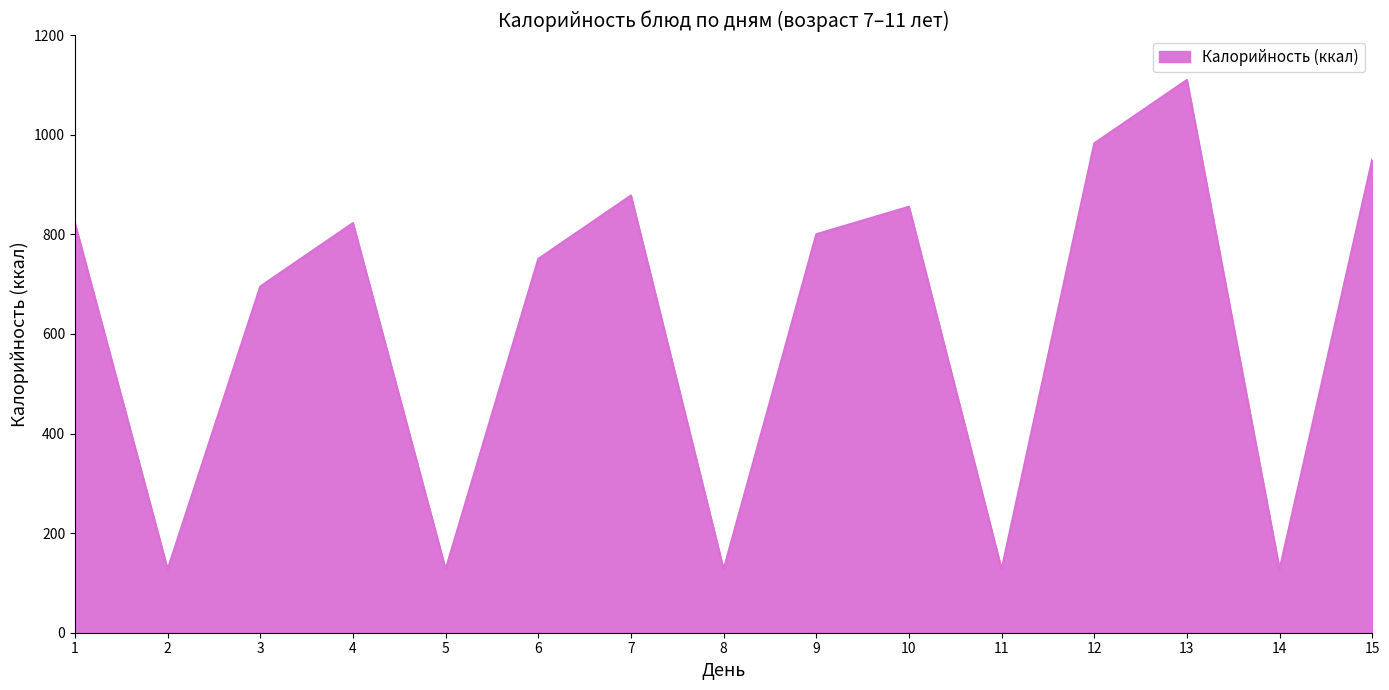

How many interior local valleys (lower than both neighbors) does the data have?

5